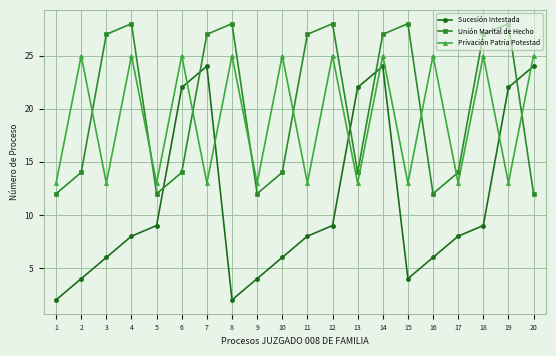

The Sucesión Intestada series shows 2 at 1. True or false?

True